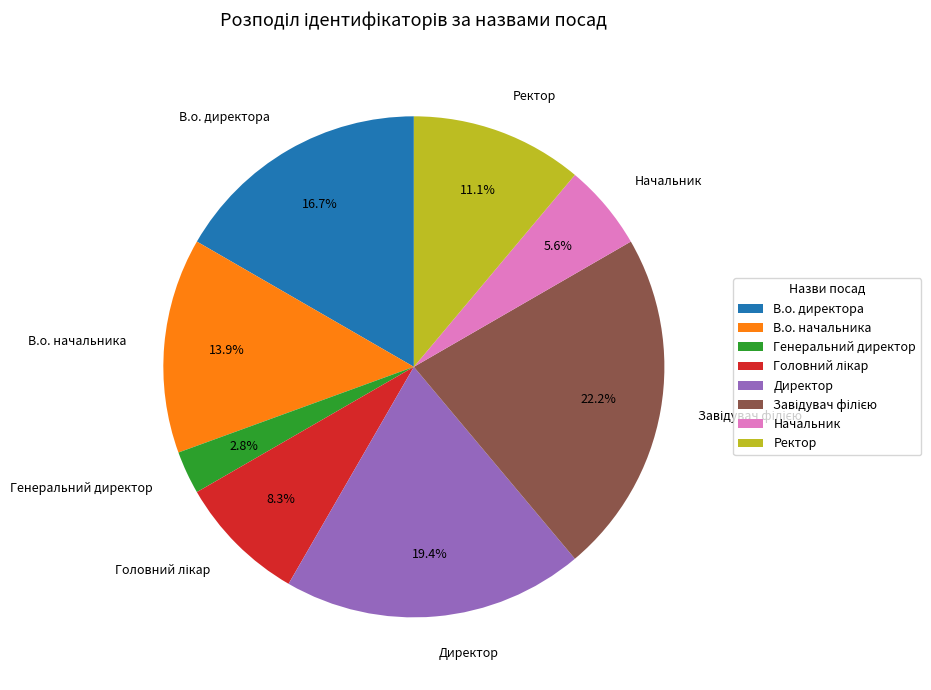

Which has a higher value, Начальник or Директор?

Директор